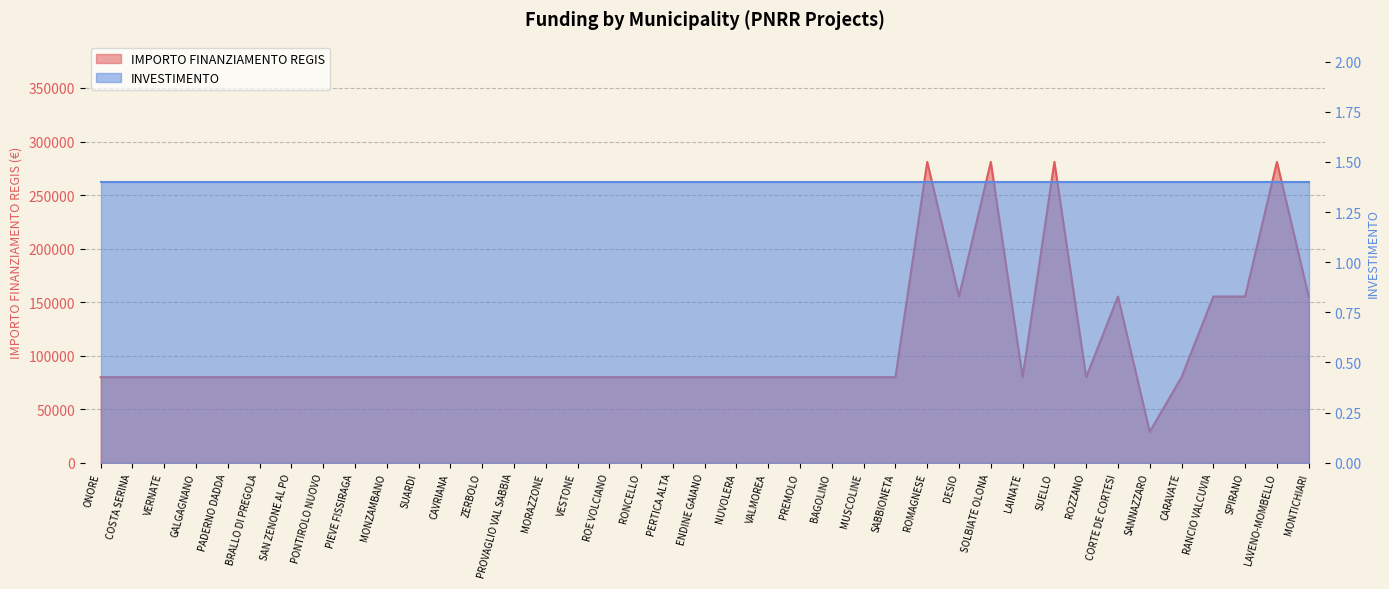

Which category has the lowest value across all series?

SANNAZZARO